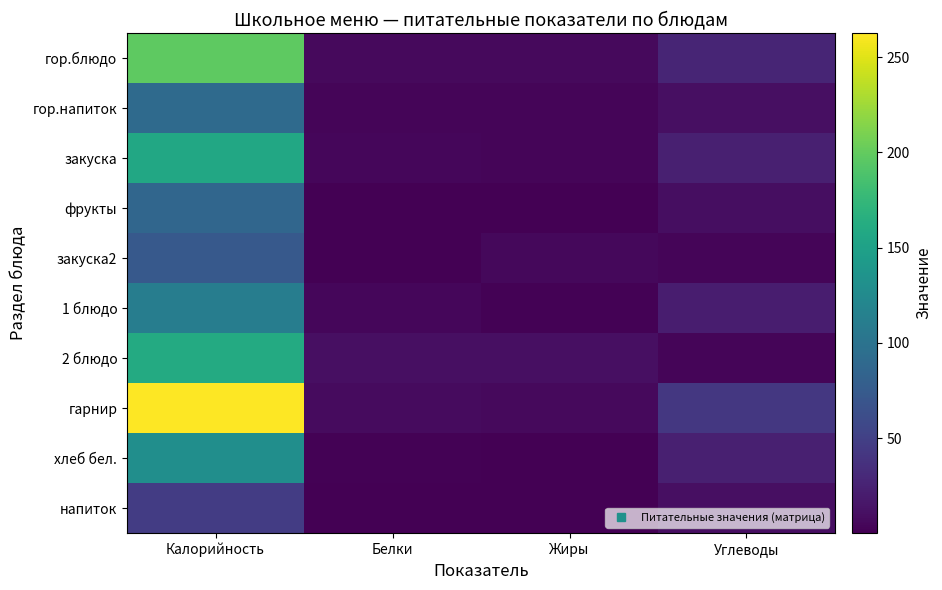

Which has a higher value, Жиры or Белки?

Белки